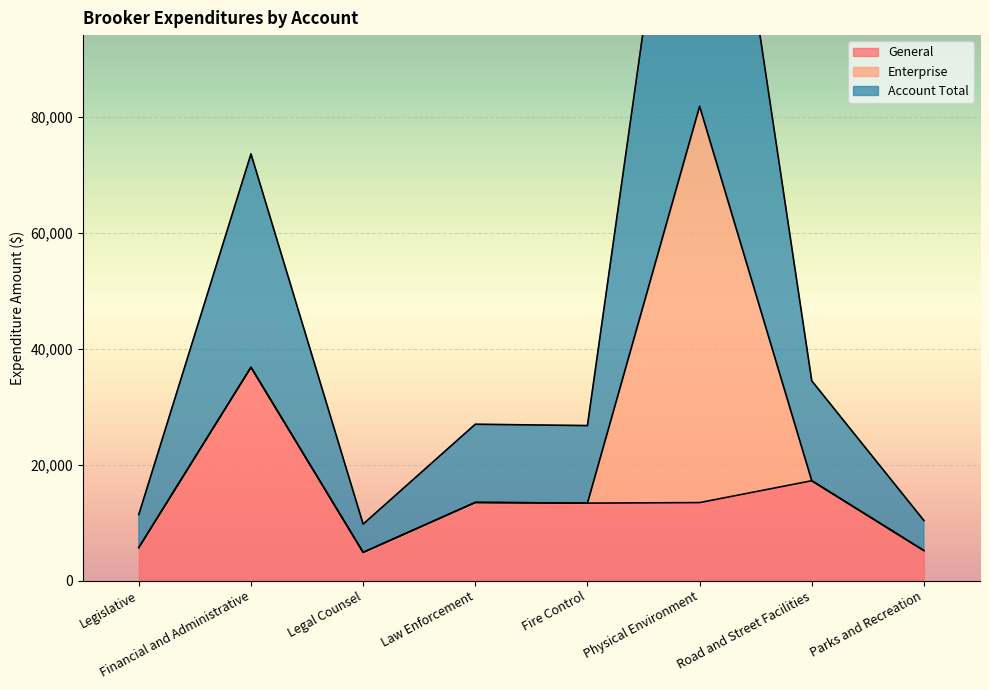

What is the difference between the Account Total values at Legislative and Law Enforcement?

7784